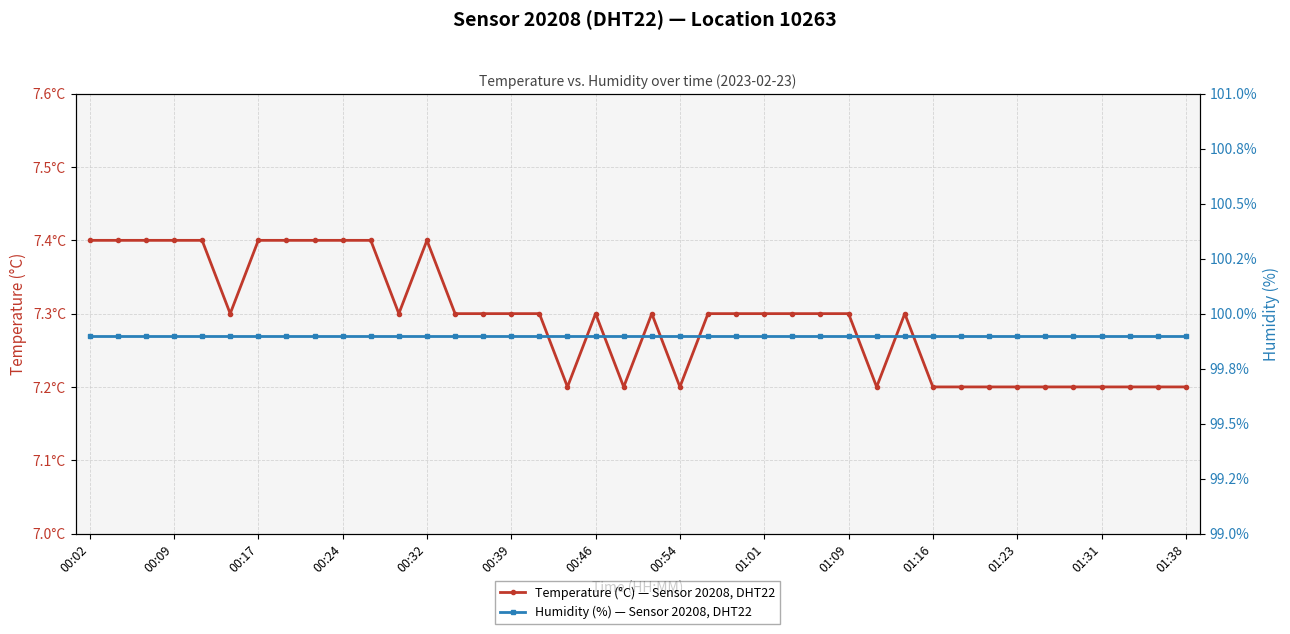

Does the chart display data point markers on the line(s)?

Yes